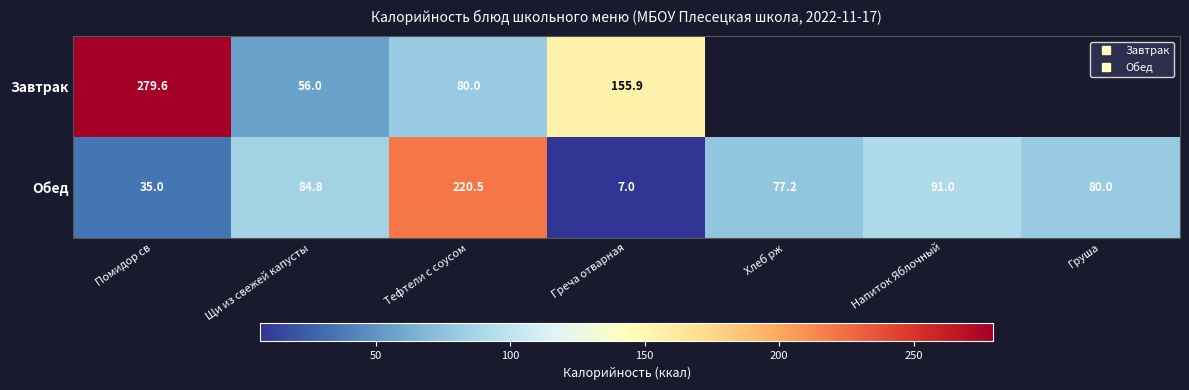

Is the value of Обед at Греча отварная greater than the value of Завтрак at Помидор св?

No